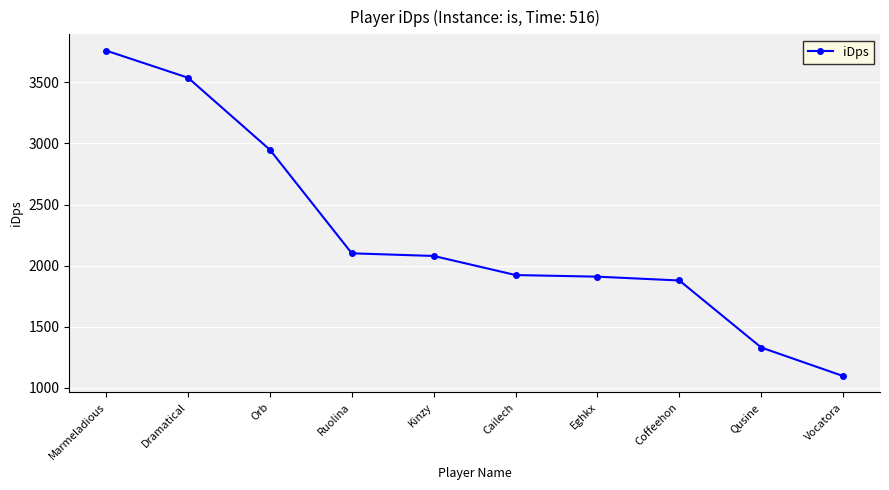

True or false: there are more than 2 points higher than both neighbors.

False